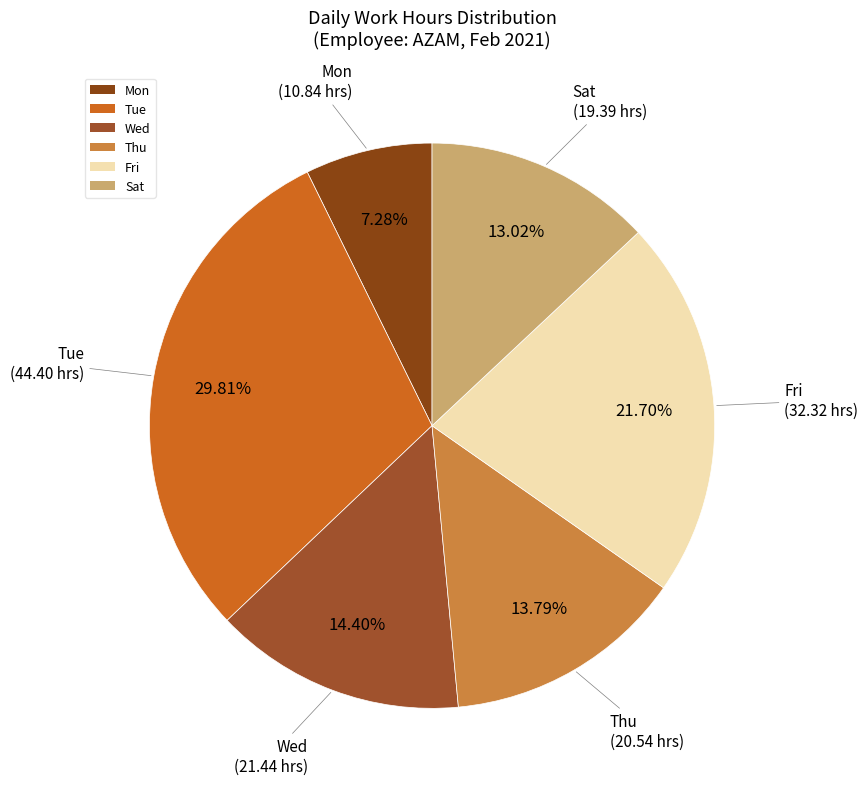

To the nearest percent, what percentage of the pie is Wed?

14%